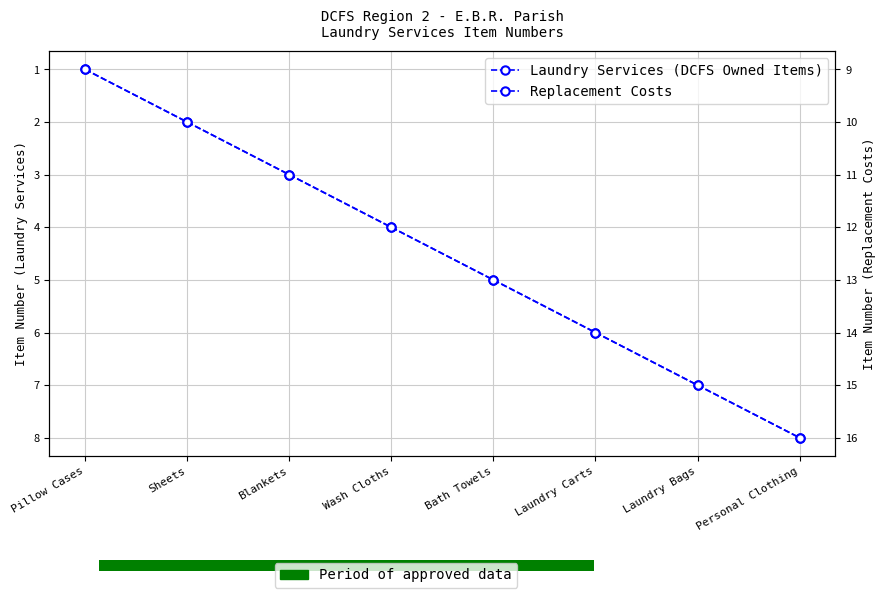

What is the approximate value of Replacement Costs at Wash Cloths?

12